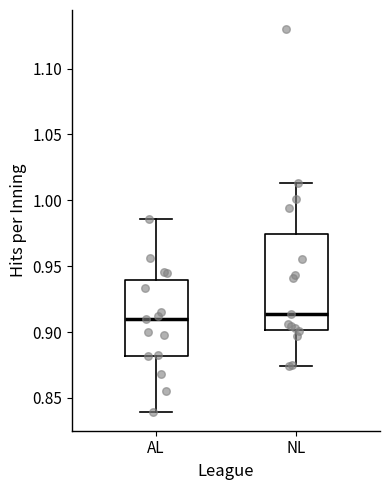

Reading left to right, transcribe this box plot: for each box, give where its median line is, the range the box spans, and where its two whiskers end, as read against the y-axis. The values are not printed on the chart, so give them approximately, as read against the axis.

AL: median 0.910, box 0.880 to 0.940, whiskers 0.840 to 0.985
NL: median 0.915, box 0.900 to 0.975, whiskers 0.875 to 1.015